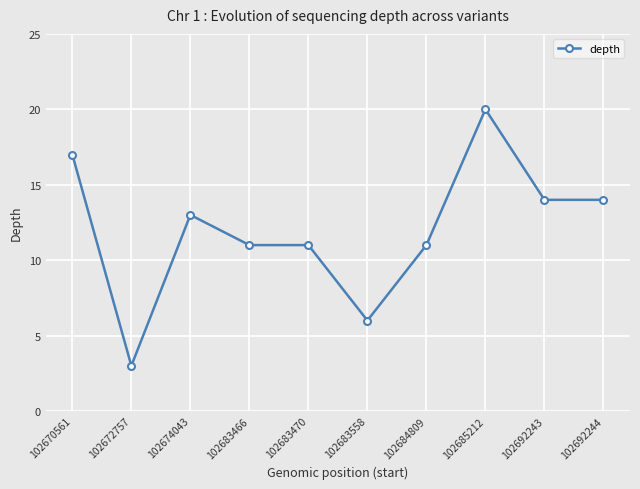

How many values are below 13?

5